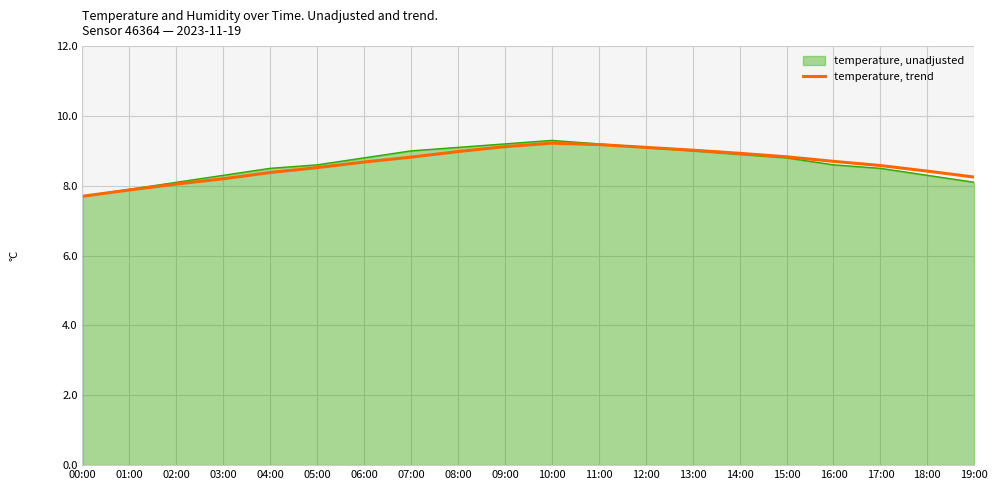

How many lines are shown in the chart?

2